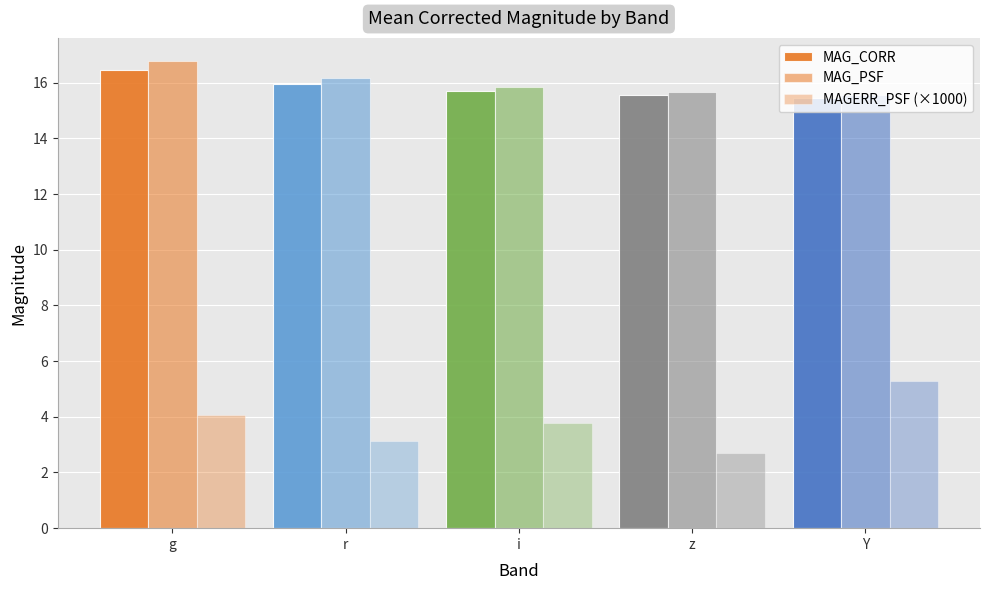

Does the chart contain any negative values?

No